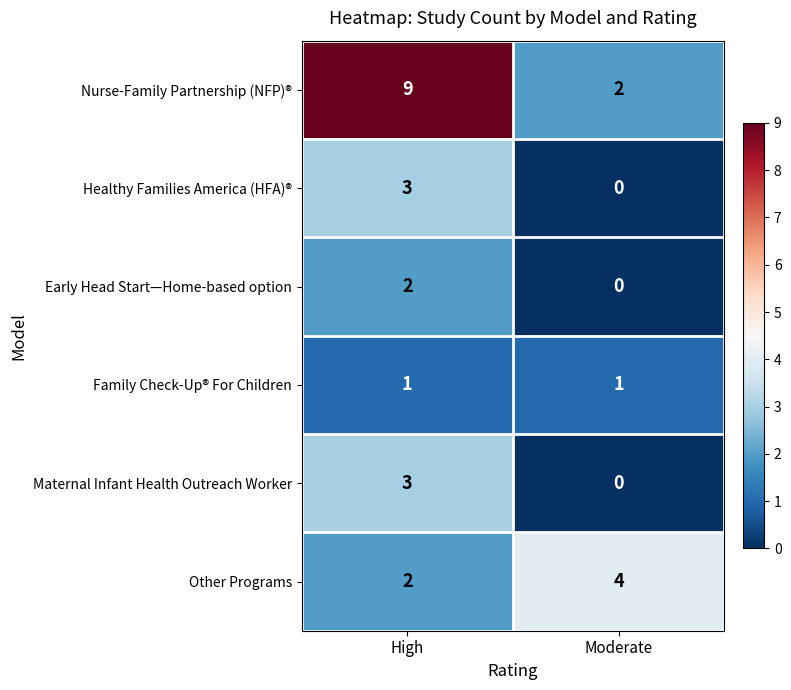

What value does the Maternal Infant Health Outreach Worker series have at High?

3